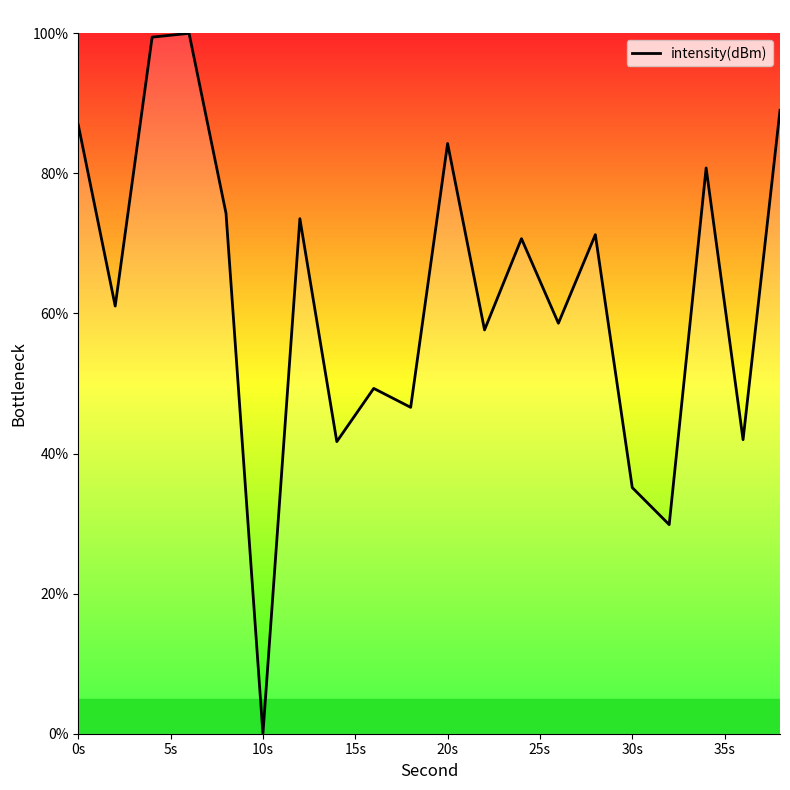

What is the difference between the maximum and minimum values?

100.0